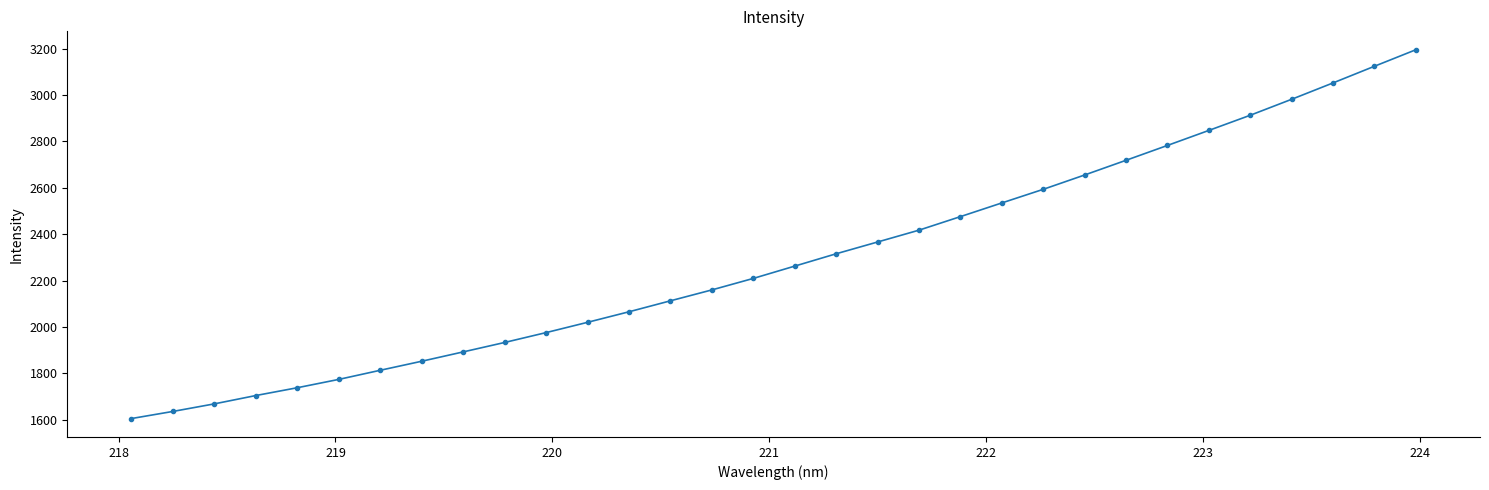

What is the difference between the second highest and minimum values?

1519.5